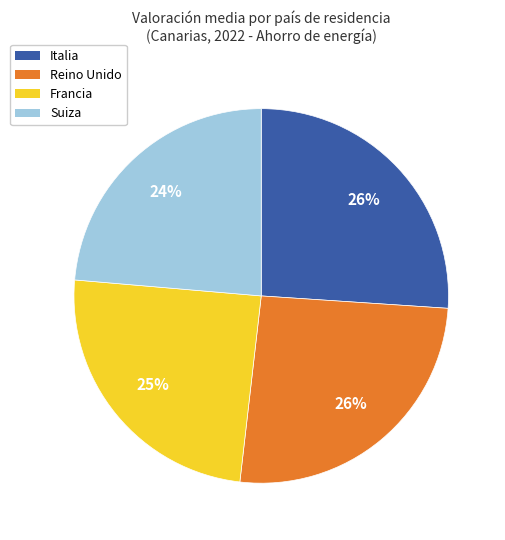

What is the smallest slice in the pie chart?

Suiza